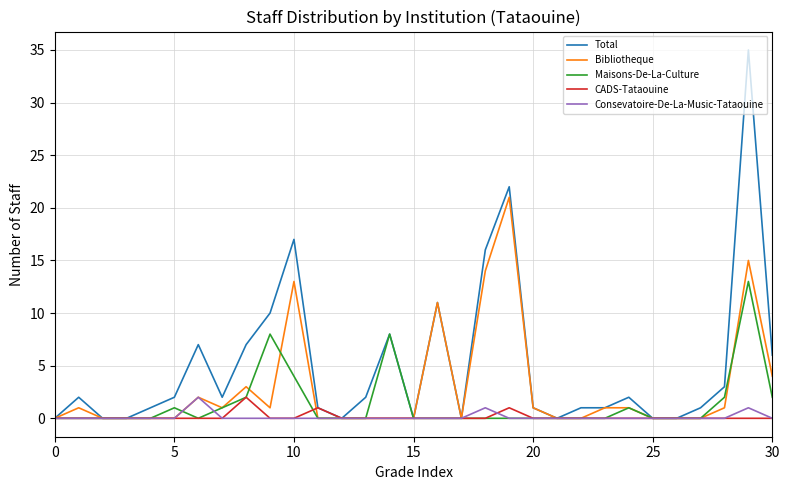

Which series has the largest range (max minus min)?

Total